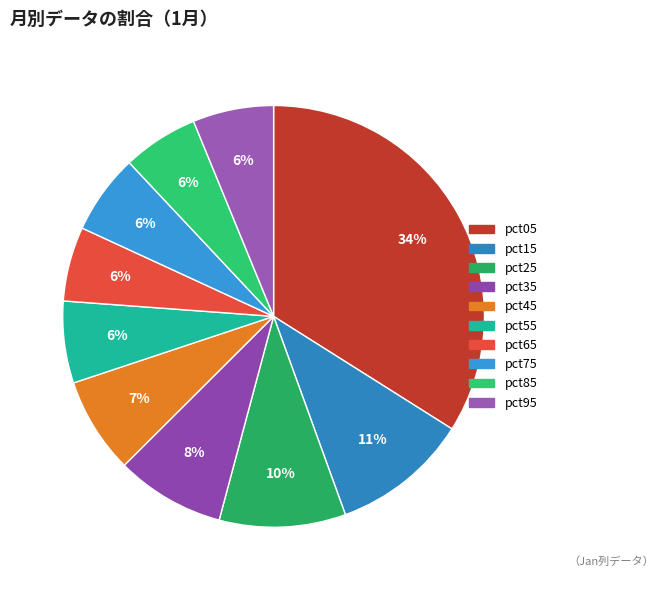

What is the largest slice in the pie chart?

pct05